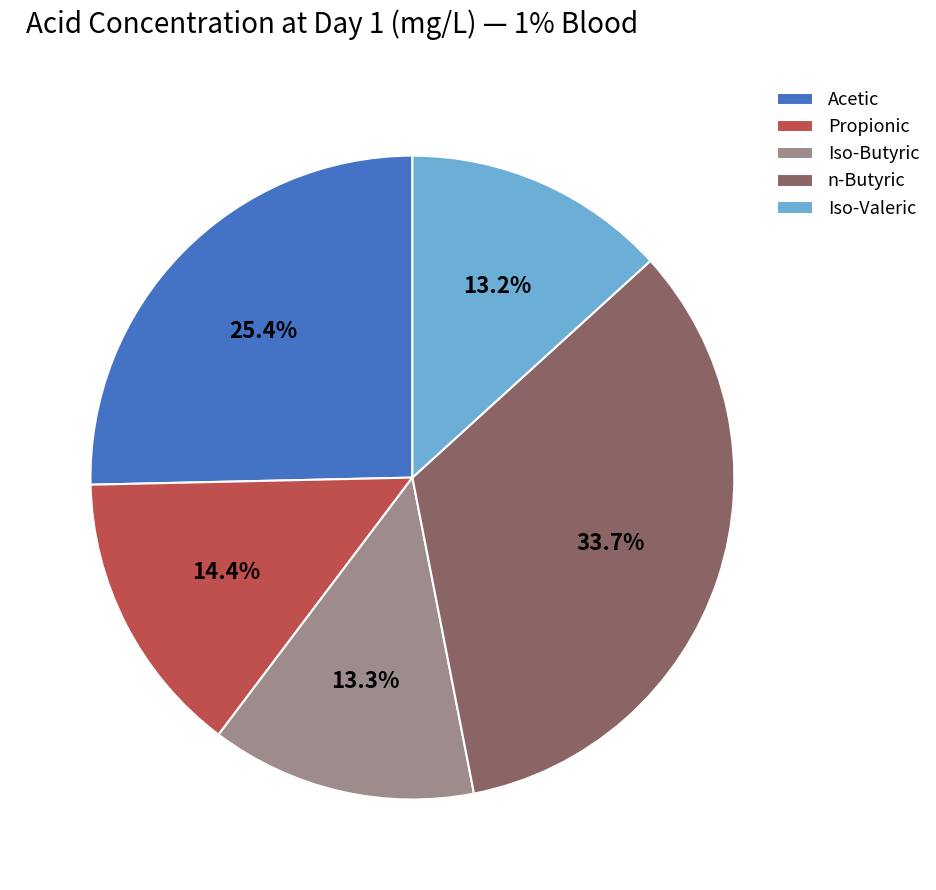

Between Propionic and n-Butyric, which is larger?

n-Butyric